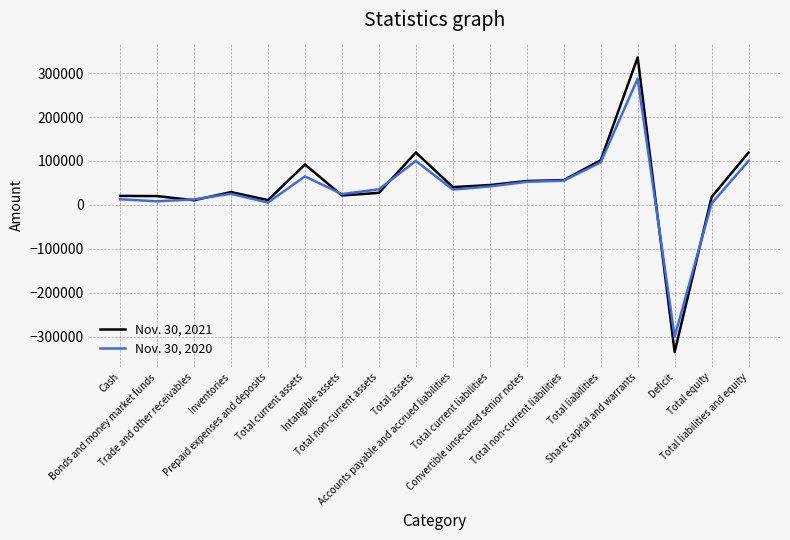

What is the greatest value displayed?

335752